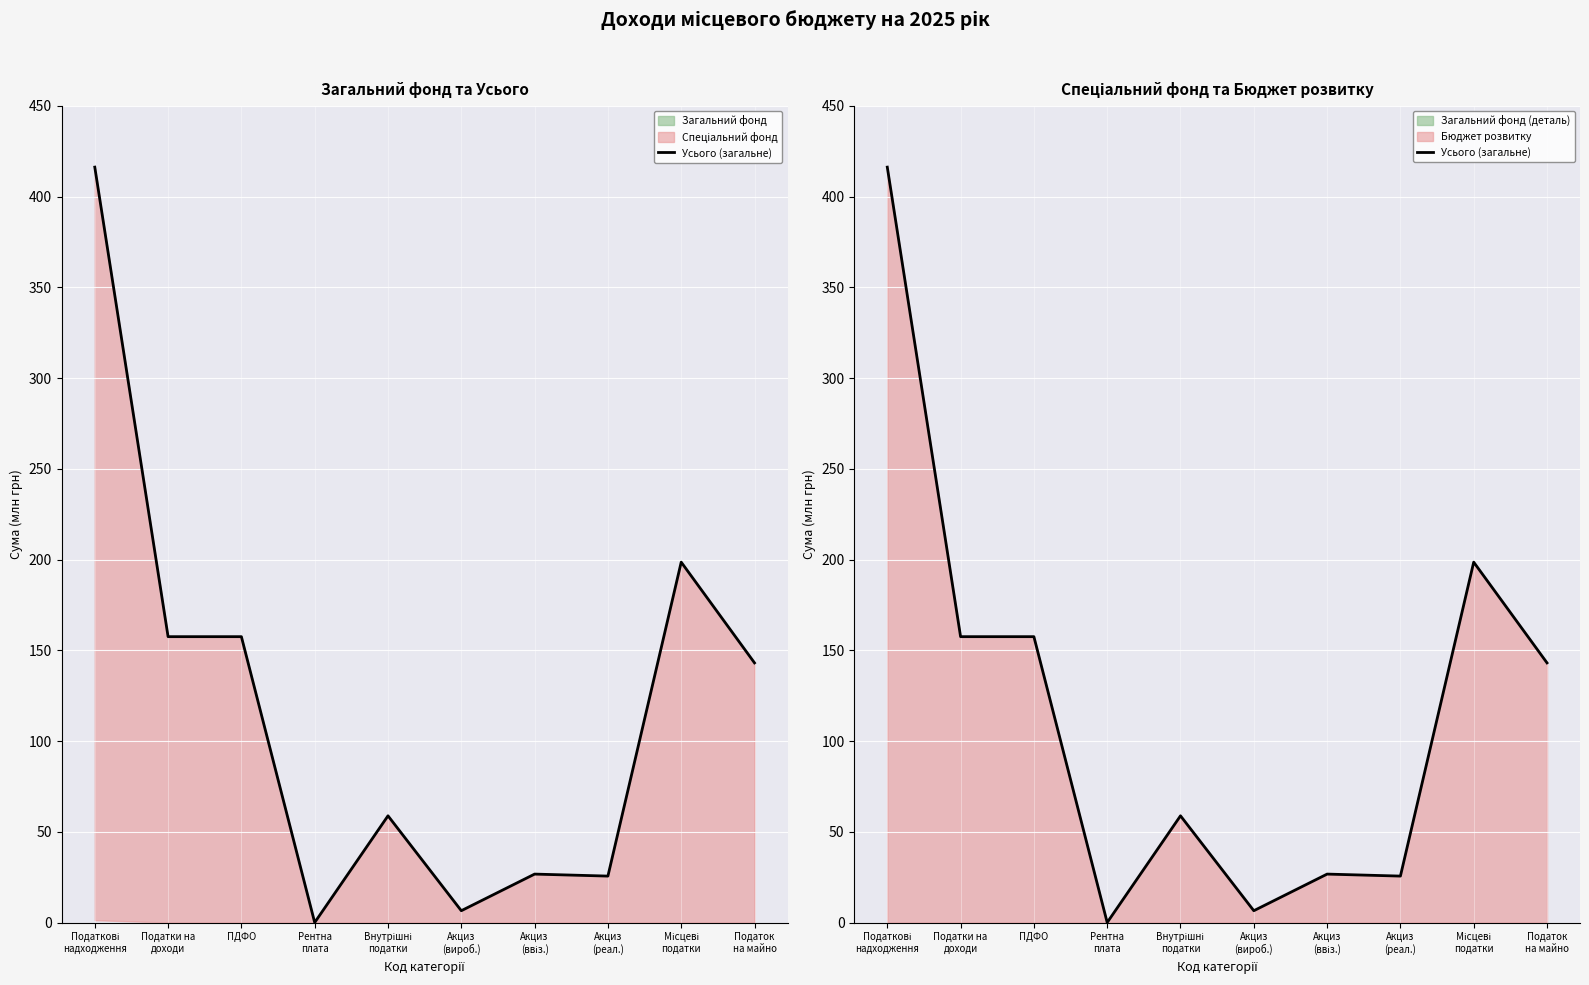

Which has a higher value, Внутрішні
податки or Податкові
надходження?

Податкові
надходження